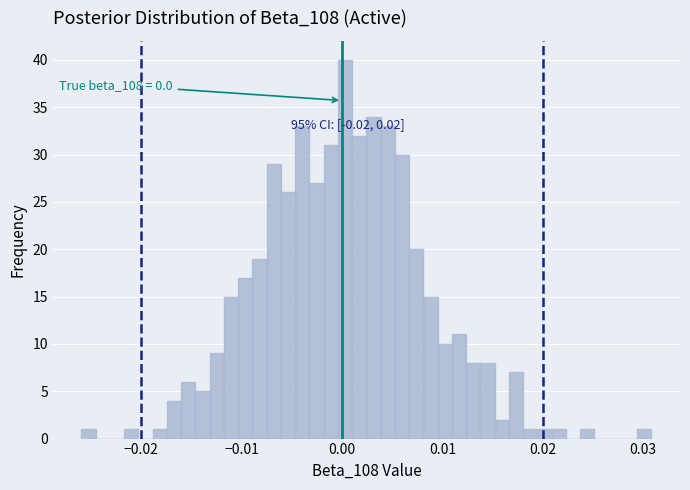

Around what value on the x-axis is the tallest bar? Give the approximate position of its centre, as read against the axis.

0.000